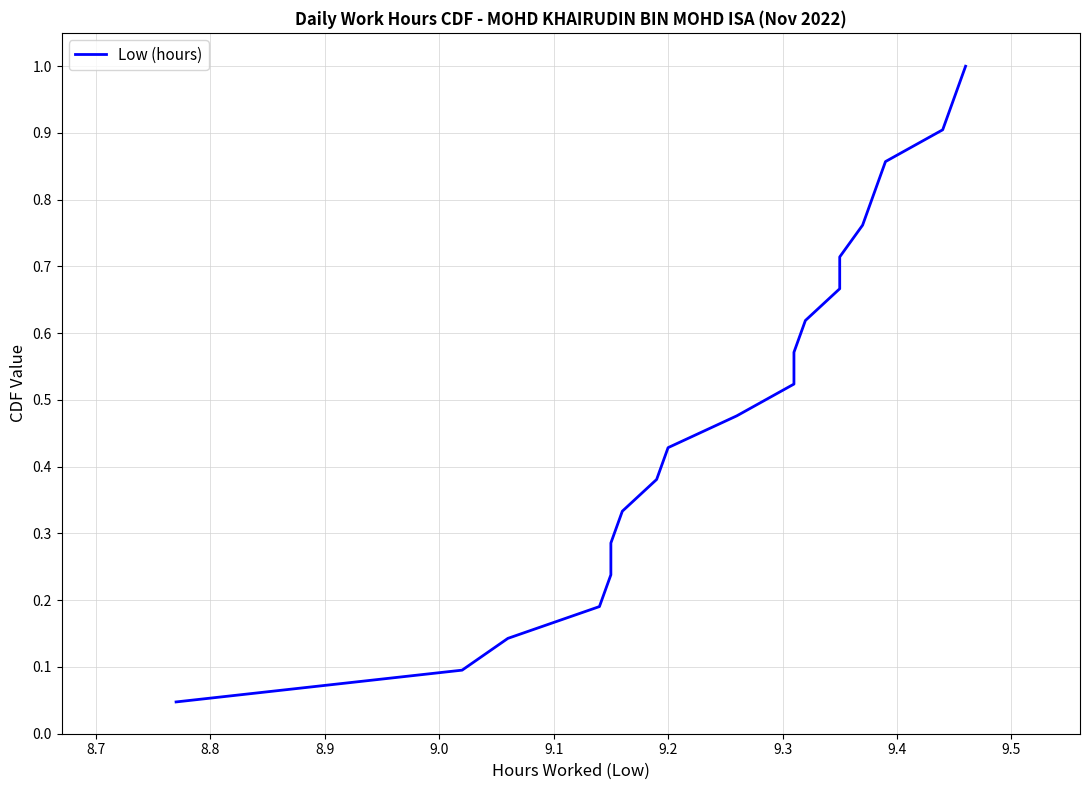

Does the chart display data point markers on the line(s)?

No